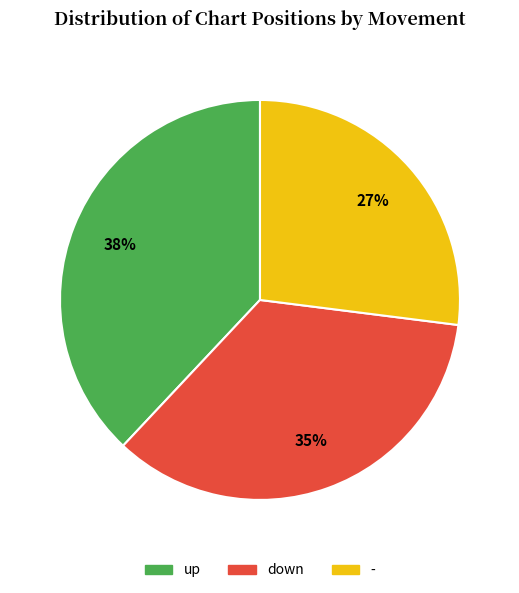

Which has a higher value, up or -?

up